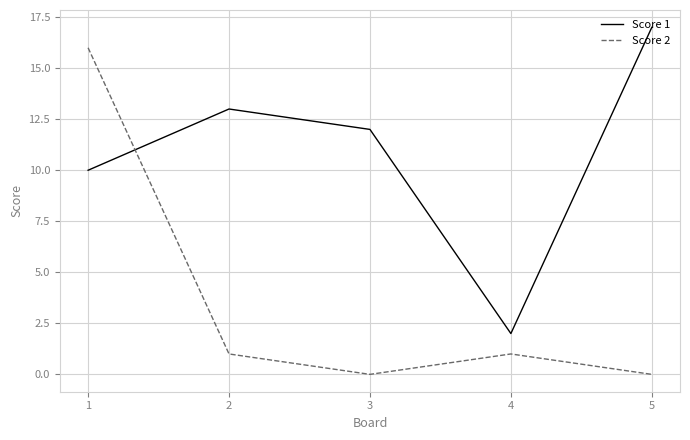

Which series has the largest range (max minus min)?

Score 2